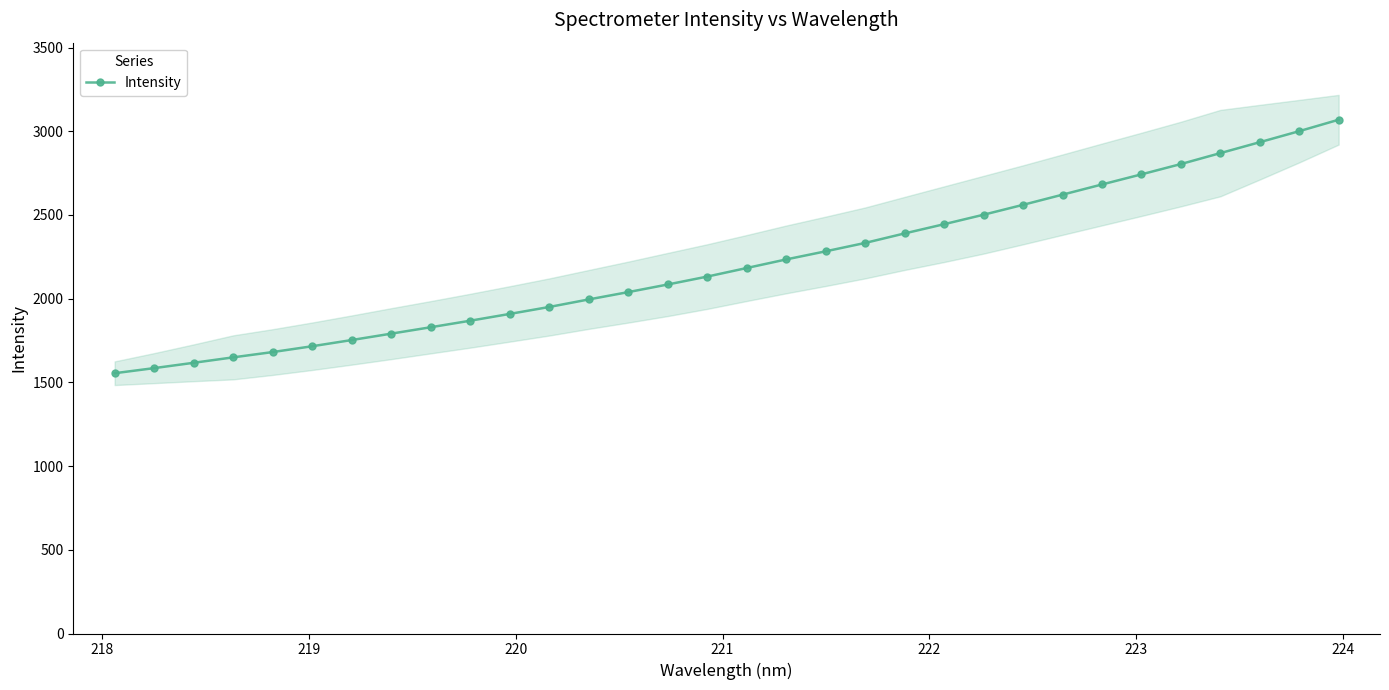

Count the number of values greater than 2183.

16